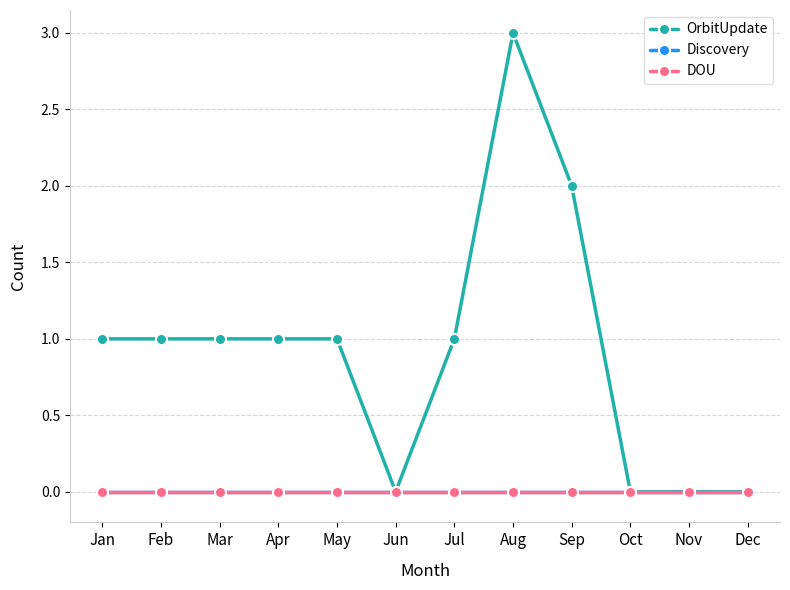

At which category is the sum across all series the highest?

Aug